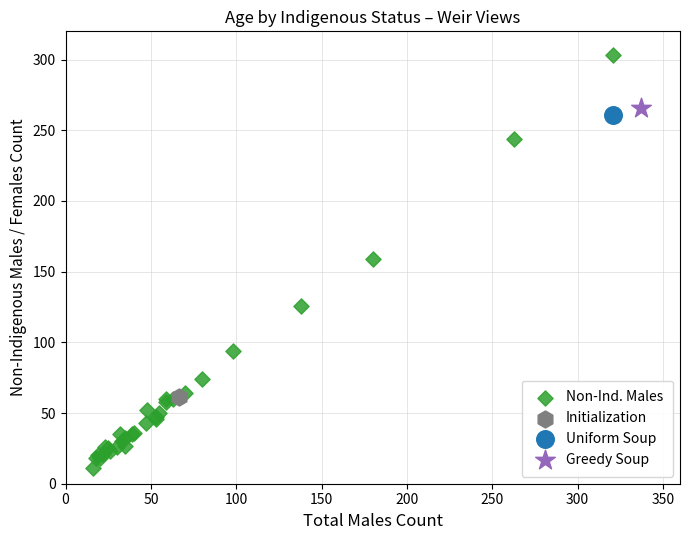

What are all the series names shown in the legend?

Non-Ind. Males, Initialization, Uniform Soup, Greedy Soup